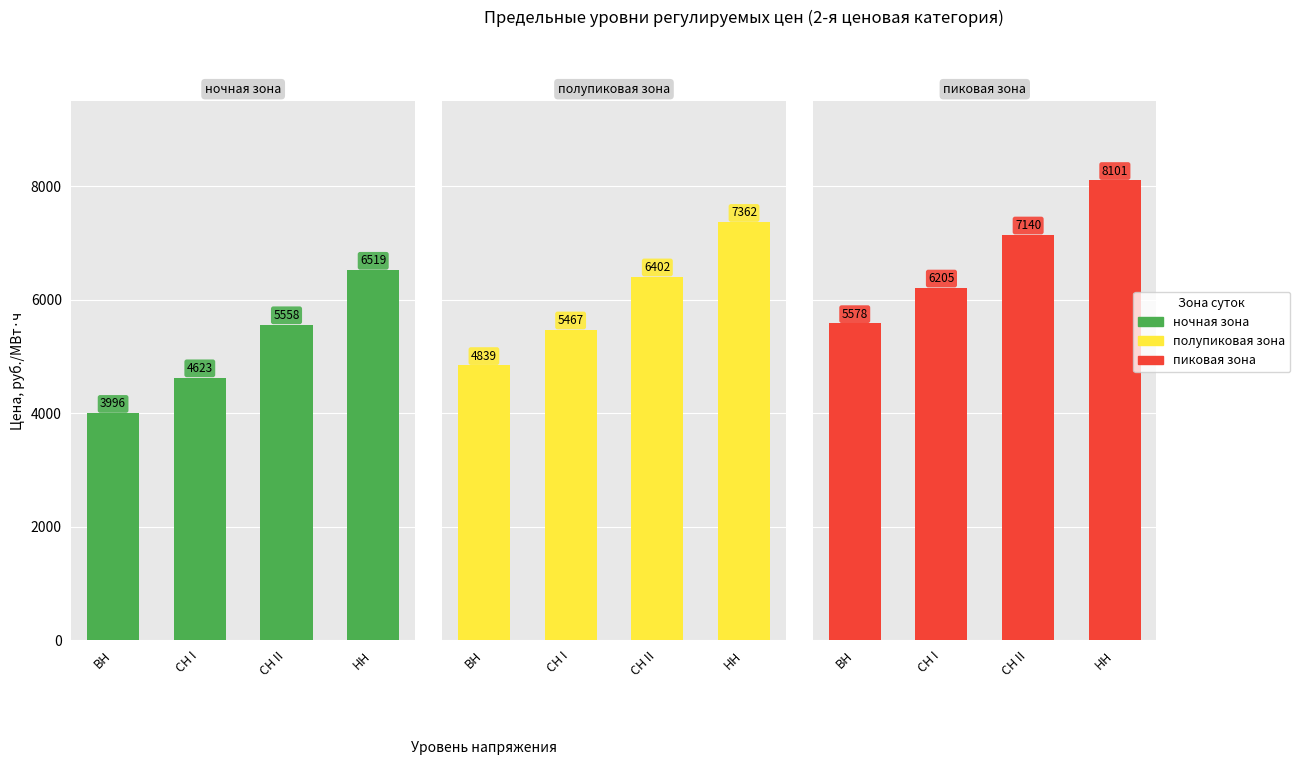

Reading left to right, extract all data points from this chart.

ночная зона: ВН=3996.4	СН I=4623.8	СН II=5558.6	НН=6519.0
полупиковая зона: ВН=4839.8	СН I=5467.3	СН II=6402.1	НН=7362.5
пиковая зона: ВН=5578.5	СН I=6206.0	СН II=7140.8	НН=8101.2